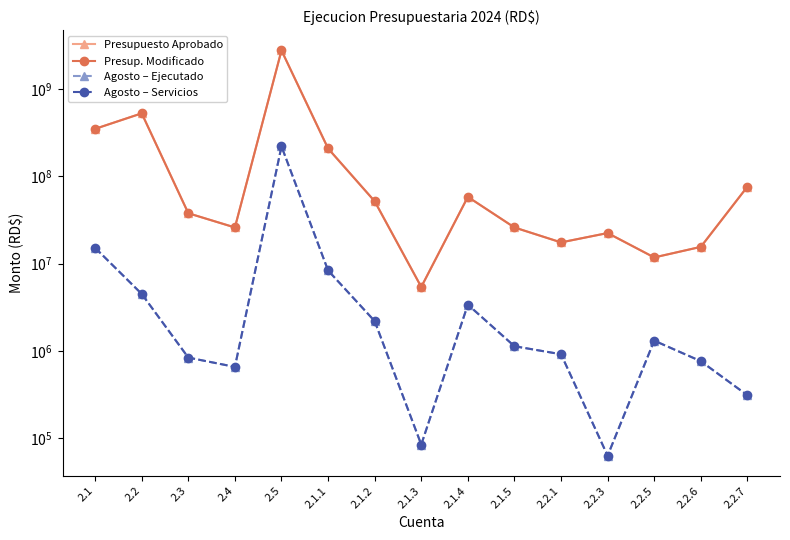

What is the maximum value shown in the chart?

2765000000.0